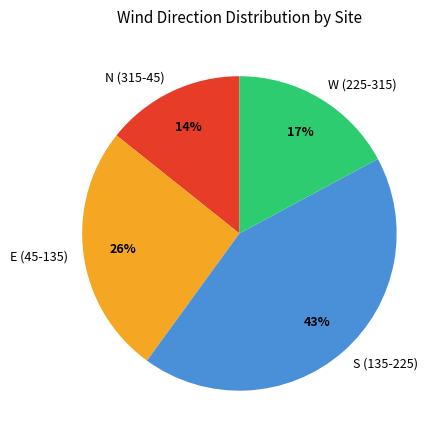

To the nearest percent, what is the average slice percentage?

25%